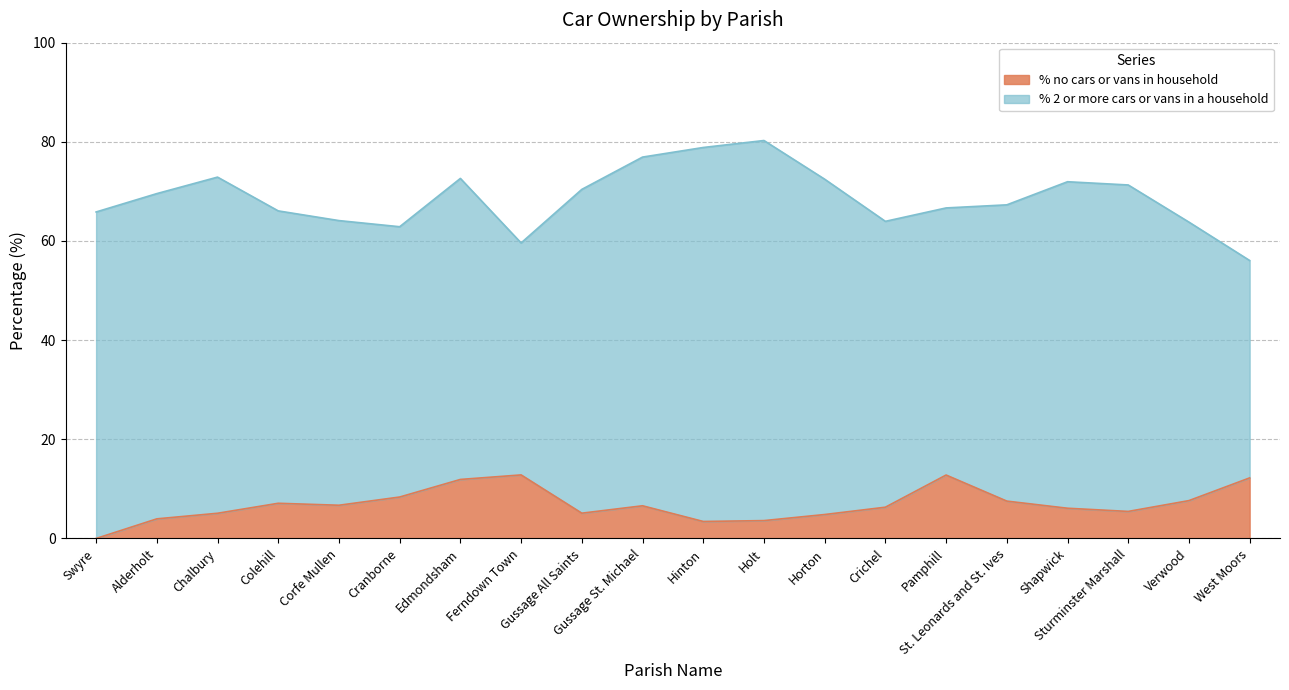

What is the greatest value displayed?

12.8